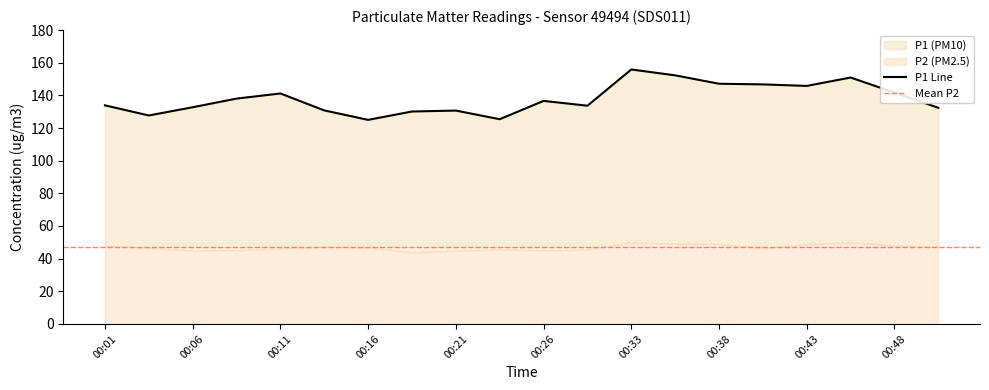

What is the sum of the values at 00:21 and 00:16?

255.7